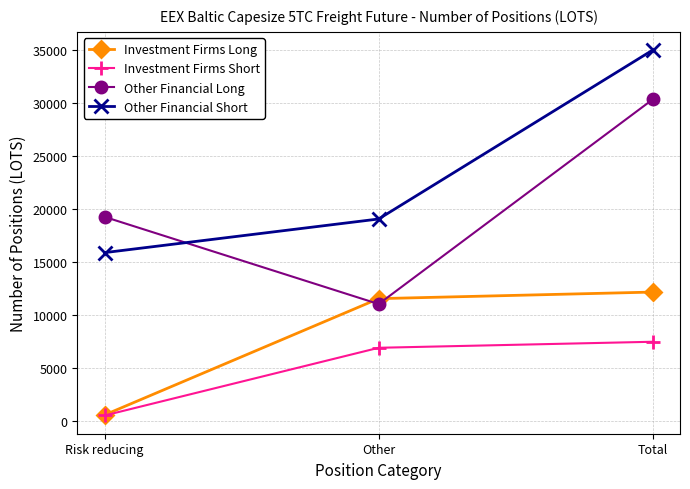

Which series changed the most between Other and Total?

Other Financial Long